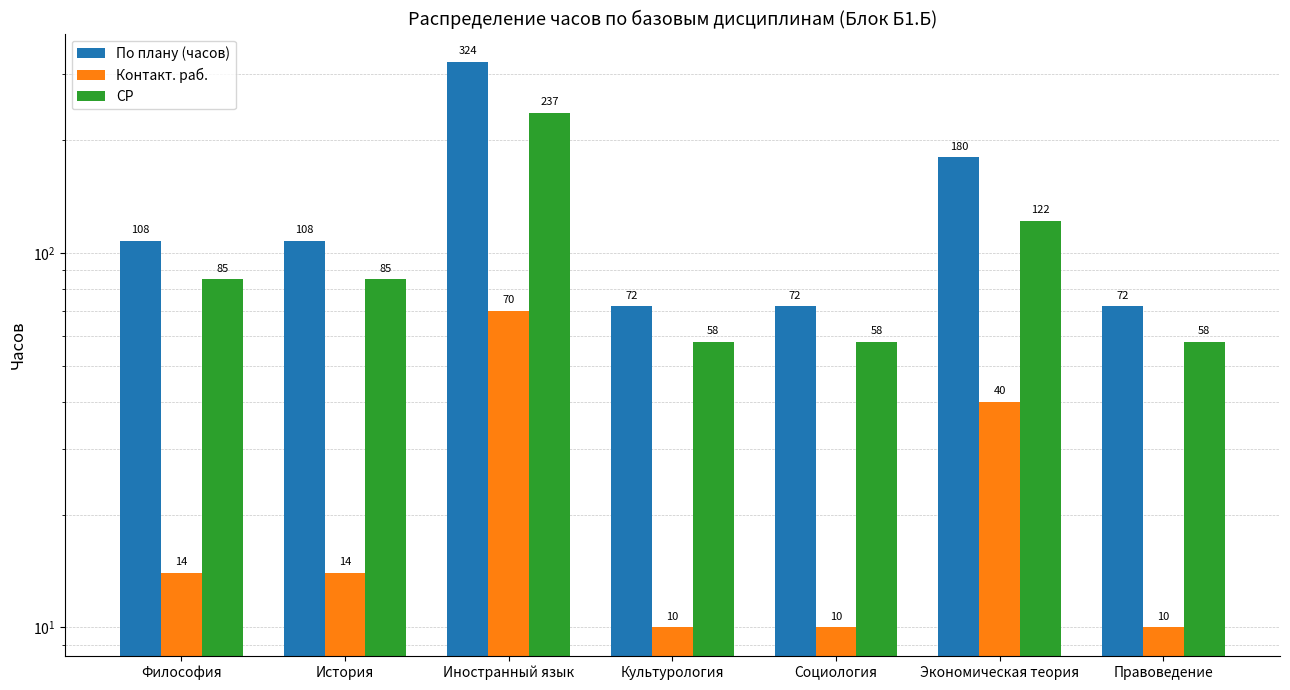

Which series has the largest total across all categories?

По плану (часов)